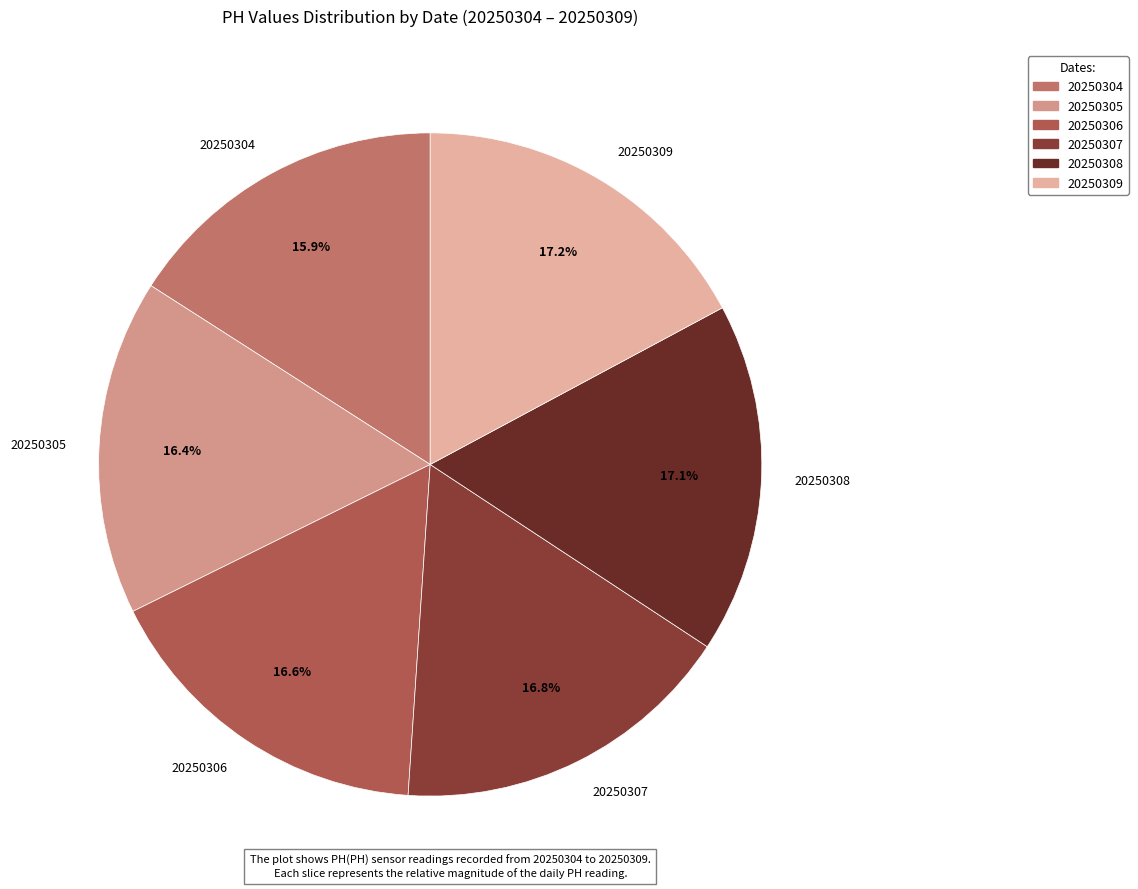

Approximately how many times larger is the value at 20250309 compared to 20250306?

1.0